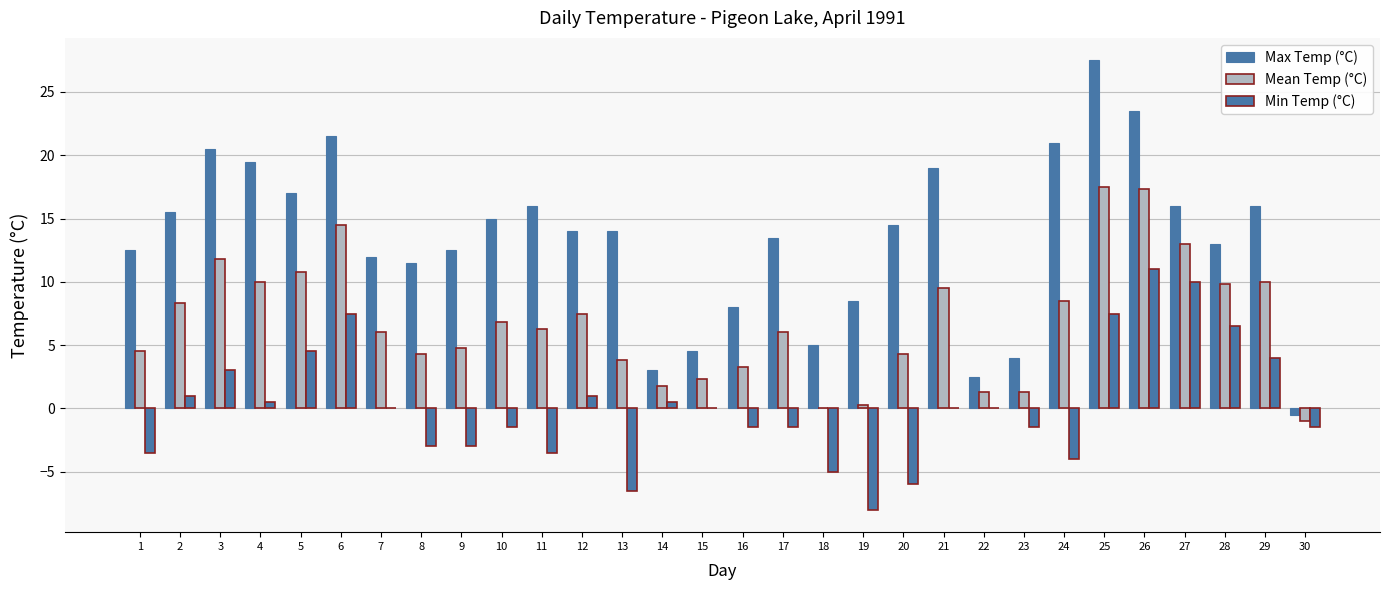

Reading left to right, what are all the values shown in this chart?

Max Temp (°C): 12.5	15.5	20.5	19.5	17.0	21.5	12.0	11.5	12.5	15.0	16.0	14.0	14.0	3.0	4.5	8.0	13.5	5.0	8.5	14.5	19.0	2.5	4.0	21.0	27.5	23.5	16.0	13.0	16.0	-0.5
Mean Temp (°C): 4.5	8.3	11.8	10.0	10.8	14.5	6.0	4.3	4.8	6.8	6.3	7.5	3.8	1.8	2.3	3.3	6.0	0.0	0.3	4.3	9.5	1.3	1.3	8.5	17.5	17.3	13.0	9.8	10.0	-1.0
Min Temp (°C): -3.5	1.0	3.0	0.5	4.5	7.5	0.0	-3.0	-3.0	-1.5	-3.5	1.0	-6.5	0.5	0.0	-1.5	-1.5	-5.0	-8.0	-6.0	0.0	0.0	-1.5	-4.0	7.5	11.0	10.0	6.5	4.0	-1.5